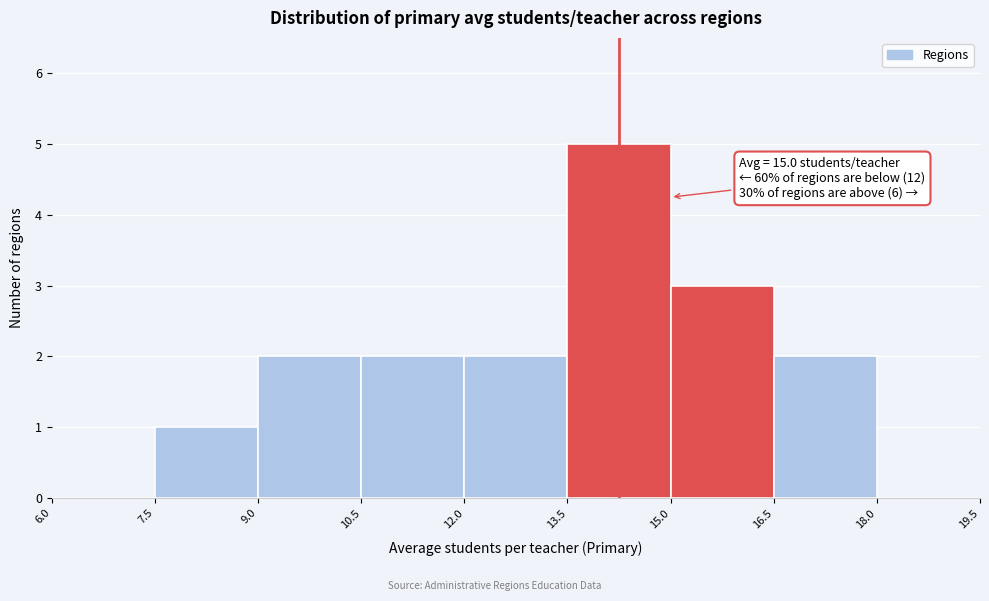

Which range on the x-axis has the tallest bar?

13.5 to 15.0